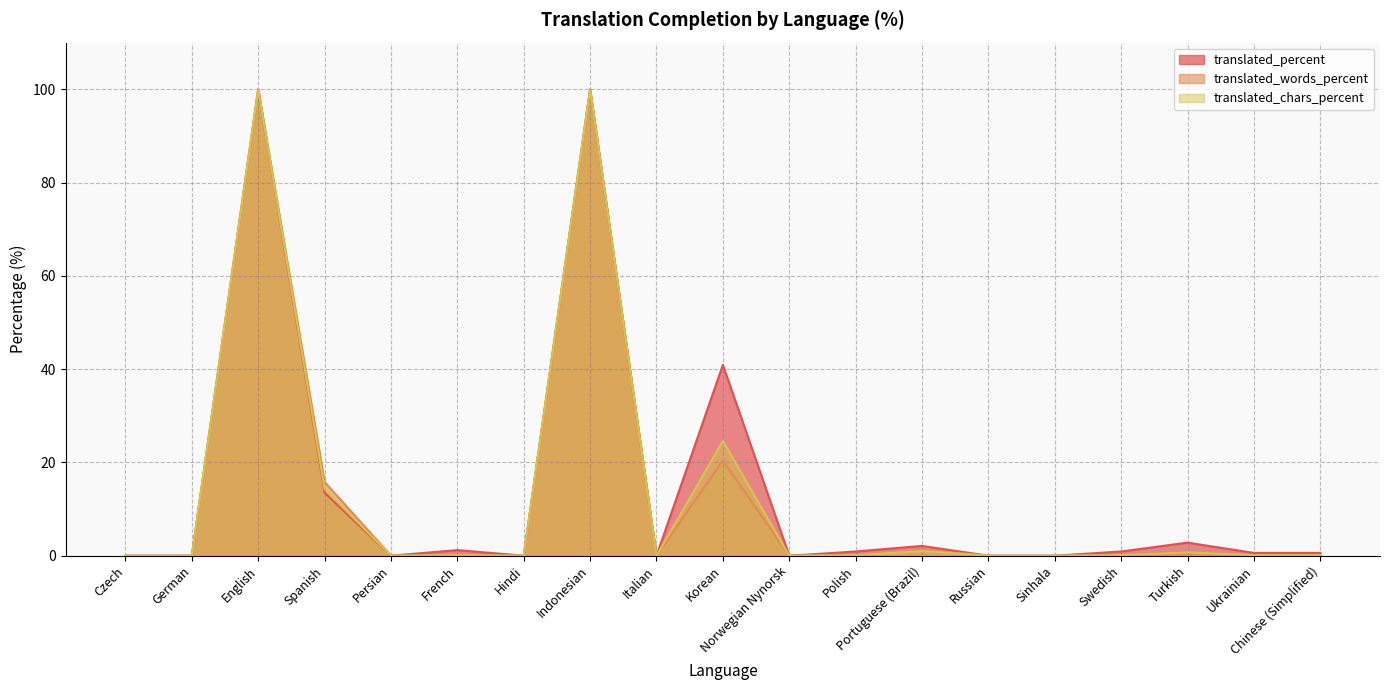

Which series has the largest total across all categories?

translated_percent